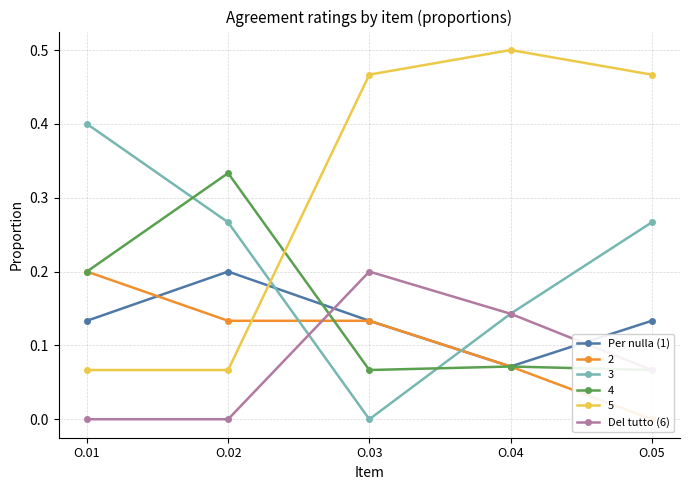

What is the difference between the highest and lowest values at O.03?

0.1